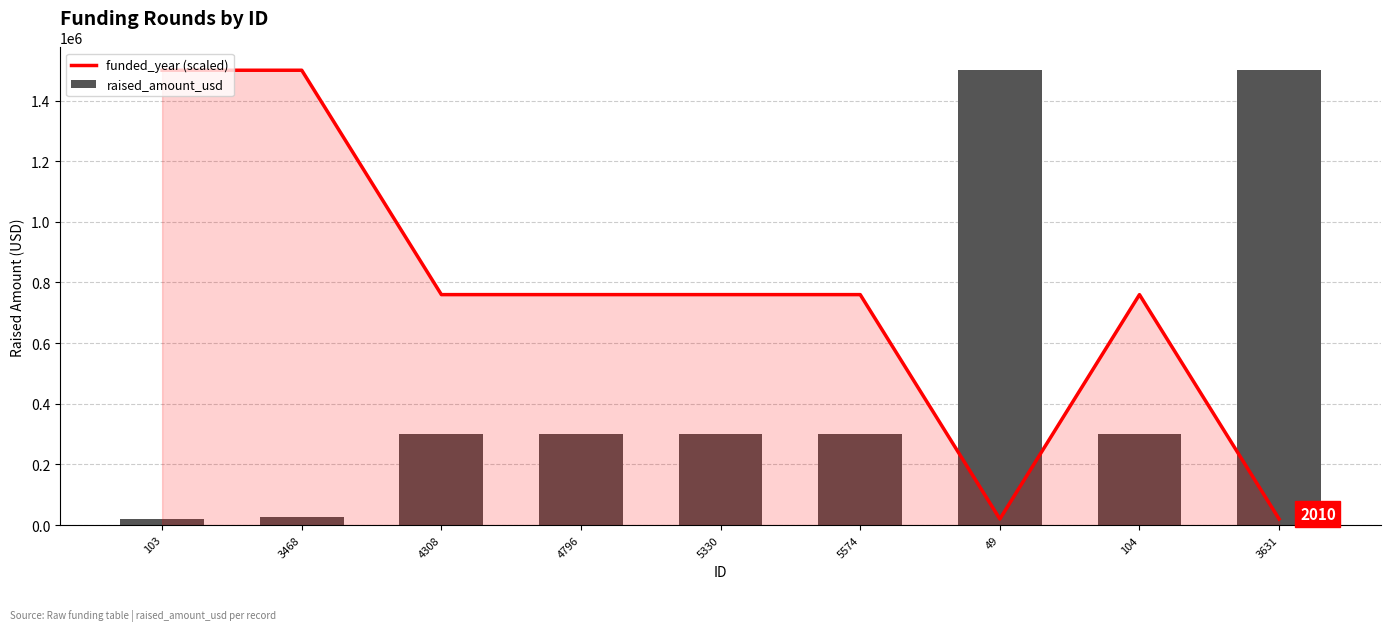

At which label does funded_year (scaled) first exceed 760000?

103